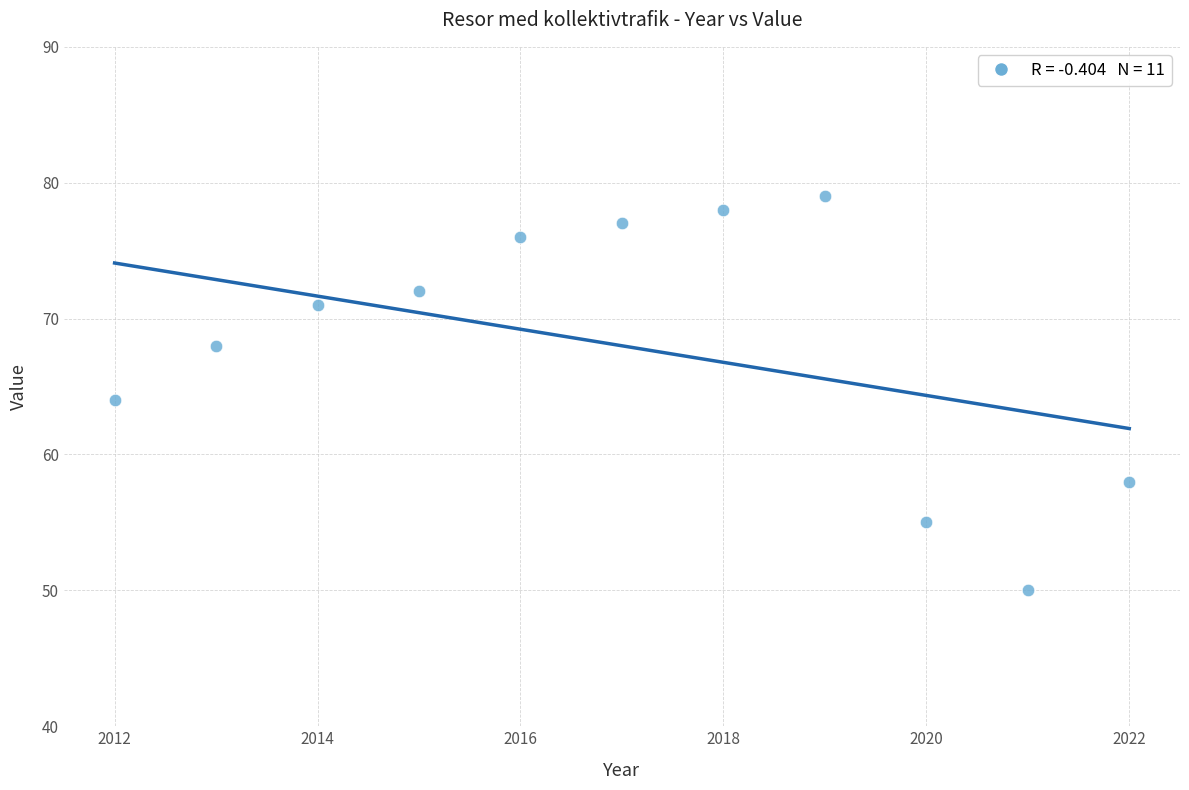

What is the average X value?

2017